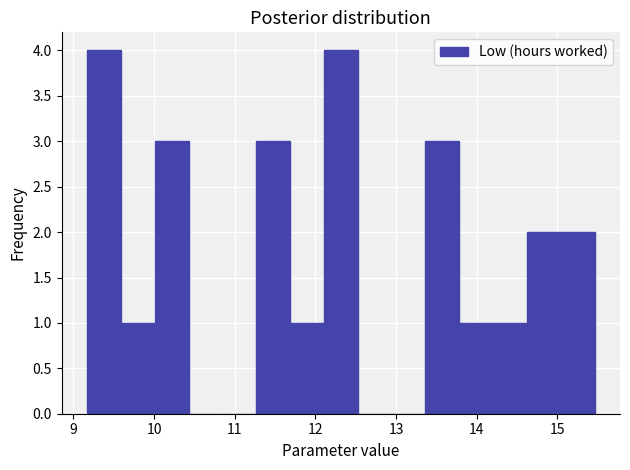

Reading left to right, transcribe this chart: for each bar, give the range it covers on the x-axis and its height. Neither the bar edges nor the heights are printed on the chart, so give them approximately, as read against the axes.

9.2 to 9.6: 4
9.6 to 10.0: 1
10.0 to 10.4: 3
10.4 to 10.8: 0
10.8 to 11.3: 0
11.3 to 11.7: 3
11.7 to 12.1: 1
12.1 to 12.5: 4
12.5 to 12.9: 0
12.9 to 13.4: 0
13.4 to 13.8: 3
13.8 to 14.2: 1
14.2 to 14.6: 1
14.6 to 15.0: 2
15.0 to 15.5: 2